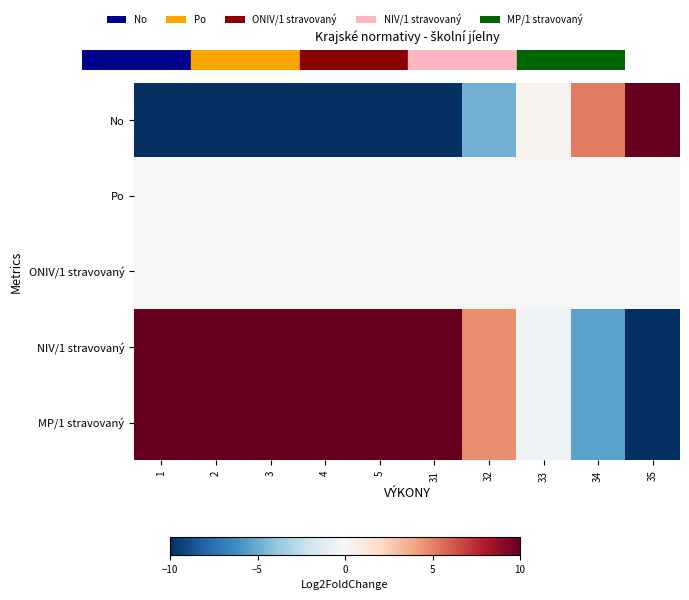

Rank the series by their maximum value, from highest to lowest.

No, NIV/1 stravovaný, MP/1 stravovaný, Po, ONIV/1 stravovaný